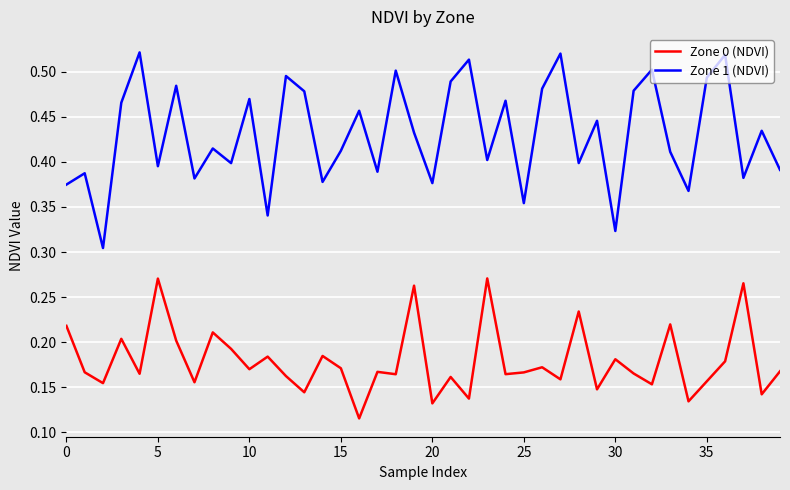

Which series has the widest spread of values?

Zone 1 (NDVI)